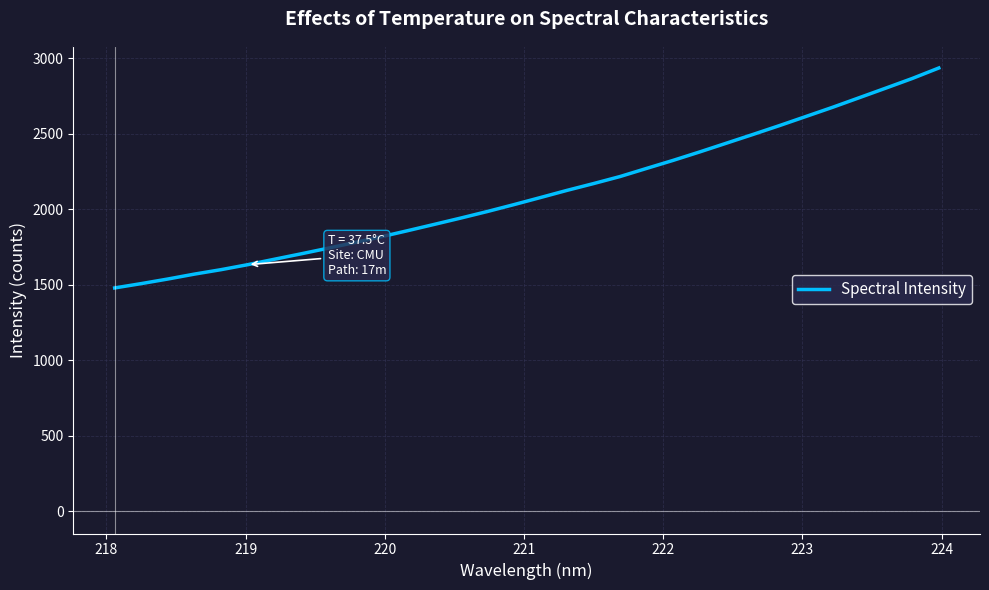

What is the difference between the maximum and minimum values?

1456.0